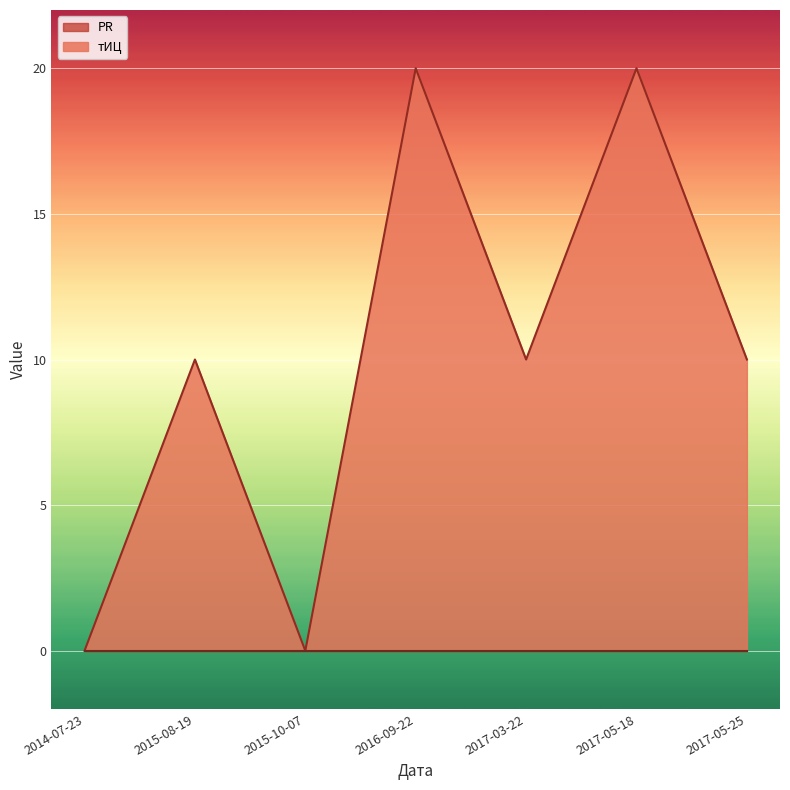

How many points are higher than both their immediate neighbors (excluding endpoints)?

3